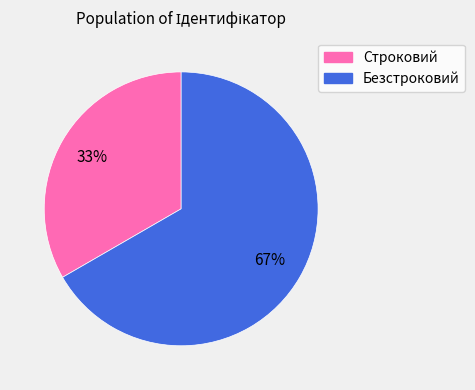

To the nearest percent, what percentage of the pie is Безстроковий?

67%